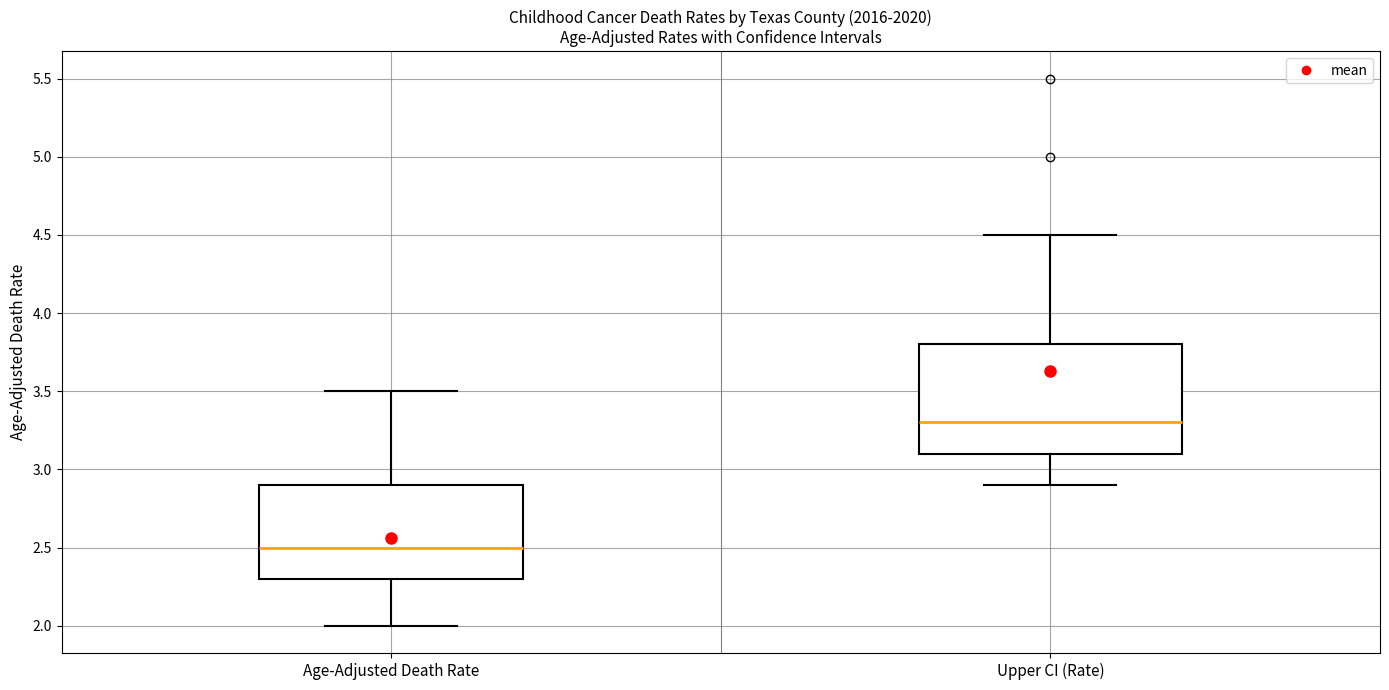

Which box is the tallest, from its lower edge to its upper edge?

Upper CI (Rate)